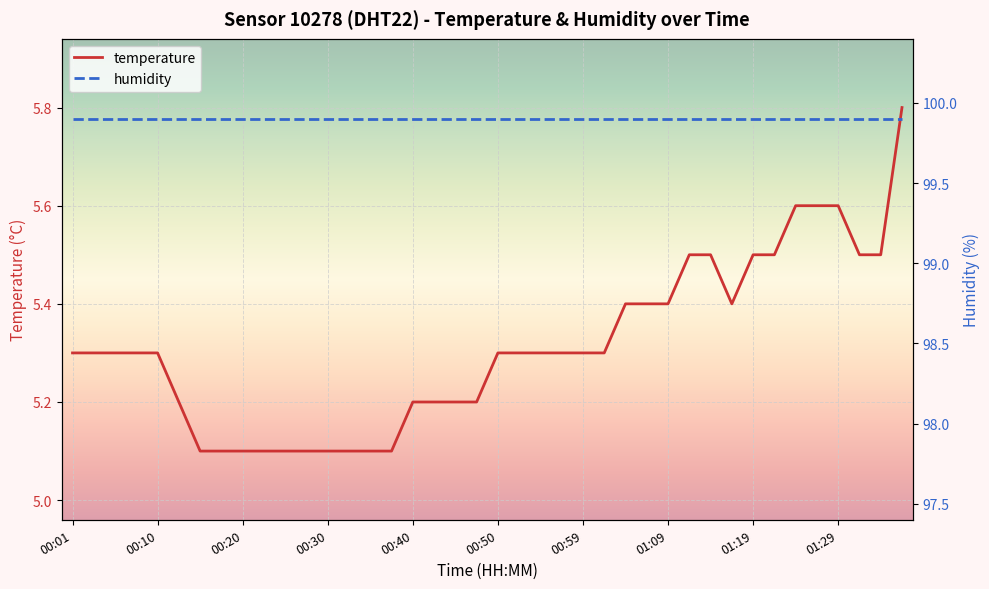

What are all the series names shown in the legend?

temperature, humidity